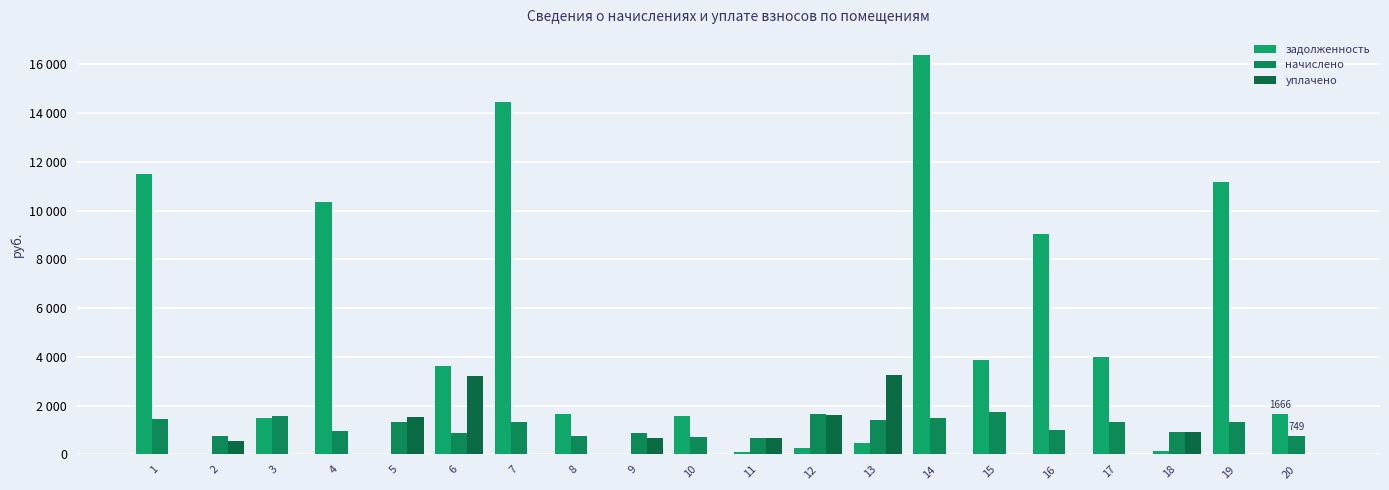

List the series in order of their peak value, lowest first.

начислено, уплачено, задолженность